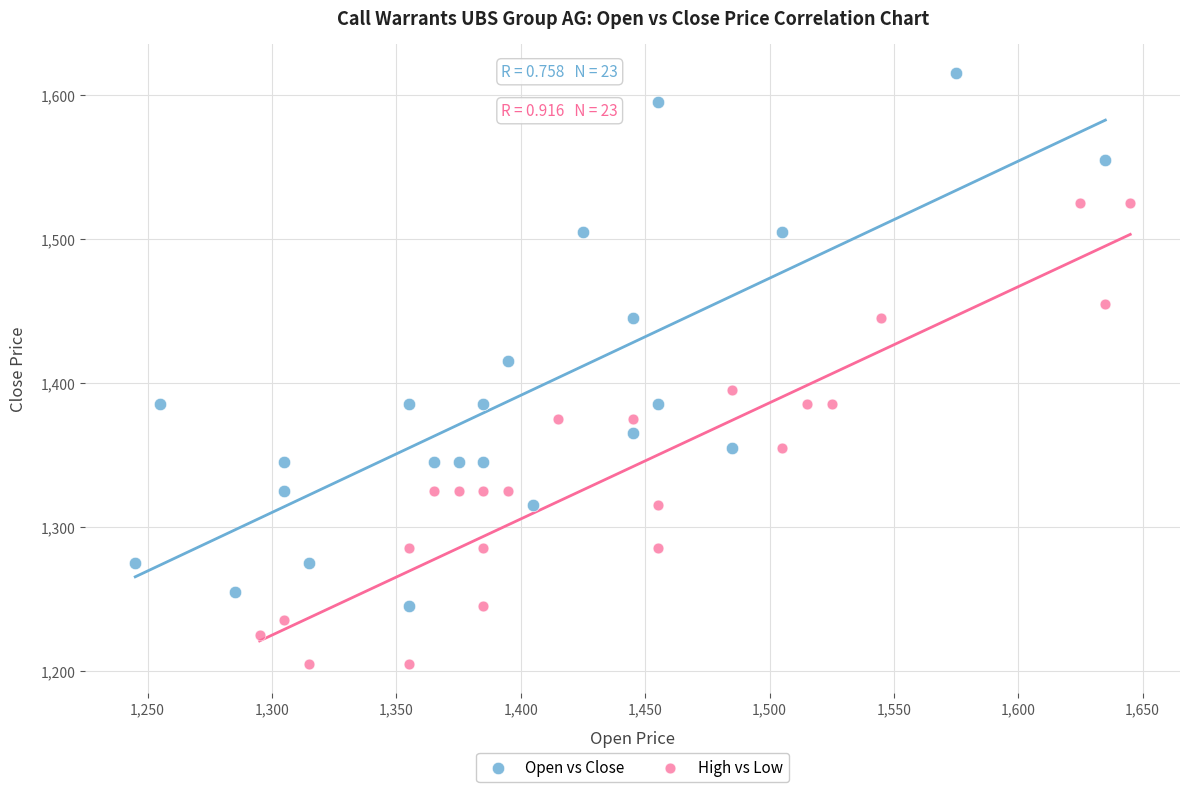

Which series contains the highest Y value?

Open vs Close